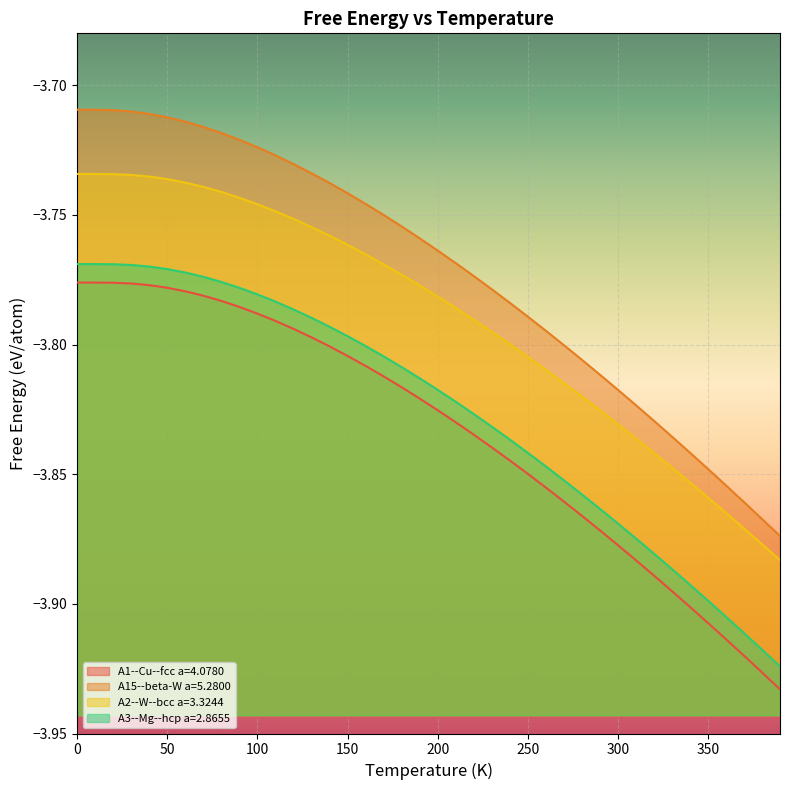

True or false: A15--beta-W a=5.2800 and A1--Cu--fcc a=4.0780 cross at least once.

False